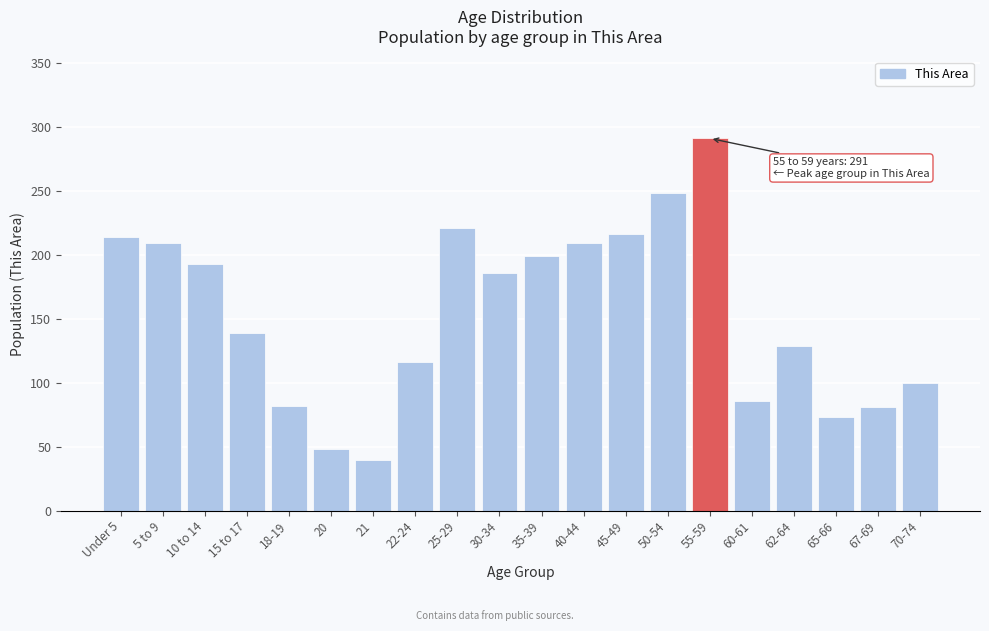

What is the minimum value shown in the chart?

40